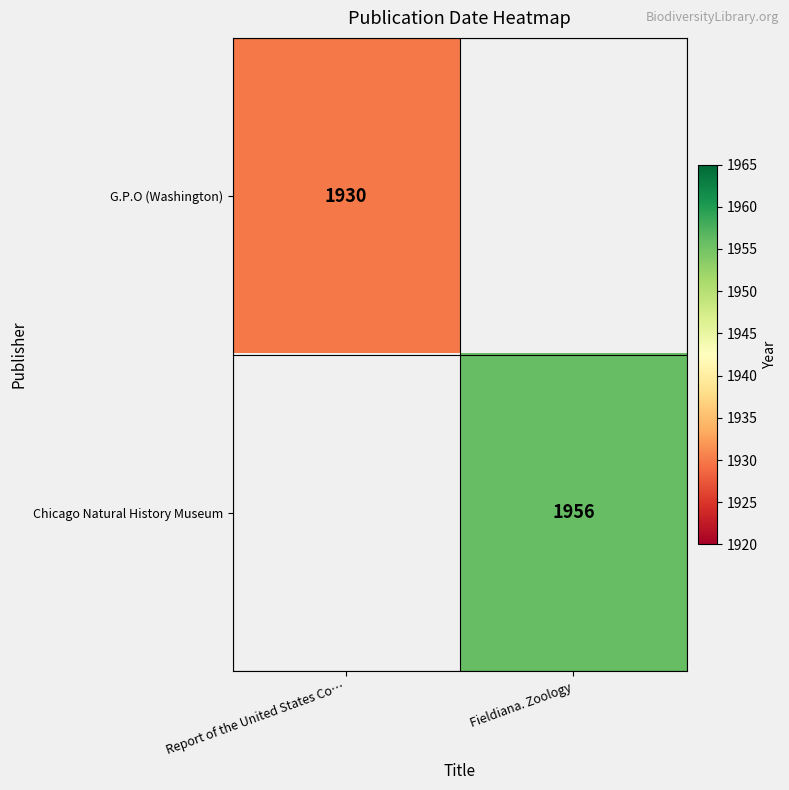

Between Report of the United States Co… and Fieldiana. Zoology, which is larger?

Fieldiana. Zoology